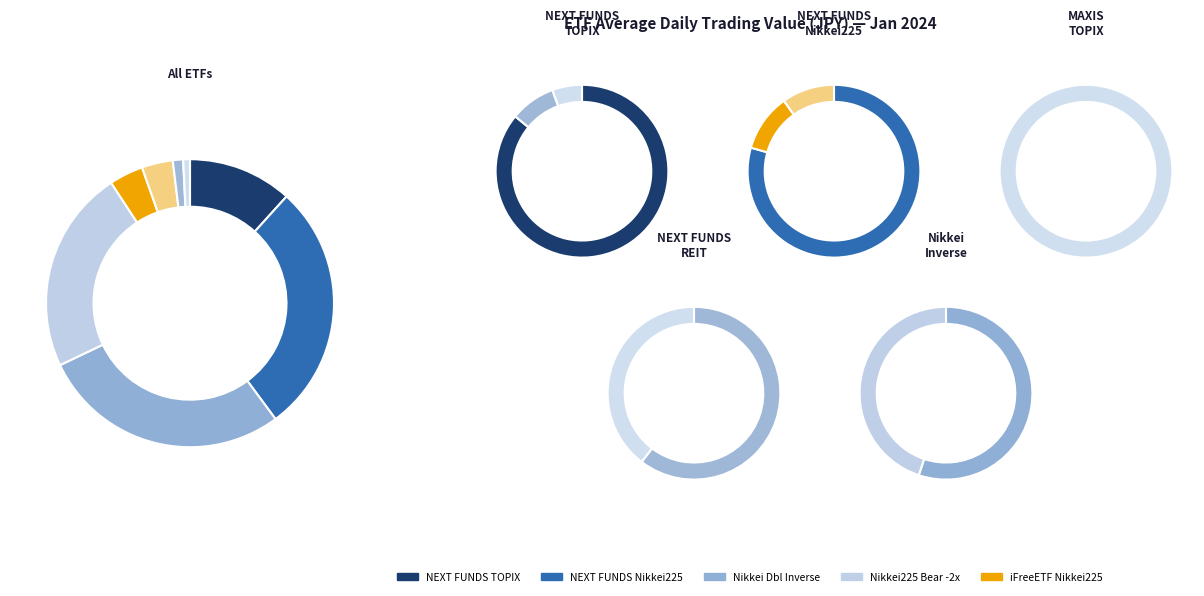

What is the largest slice in the pie chart?

1321